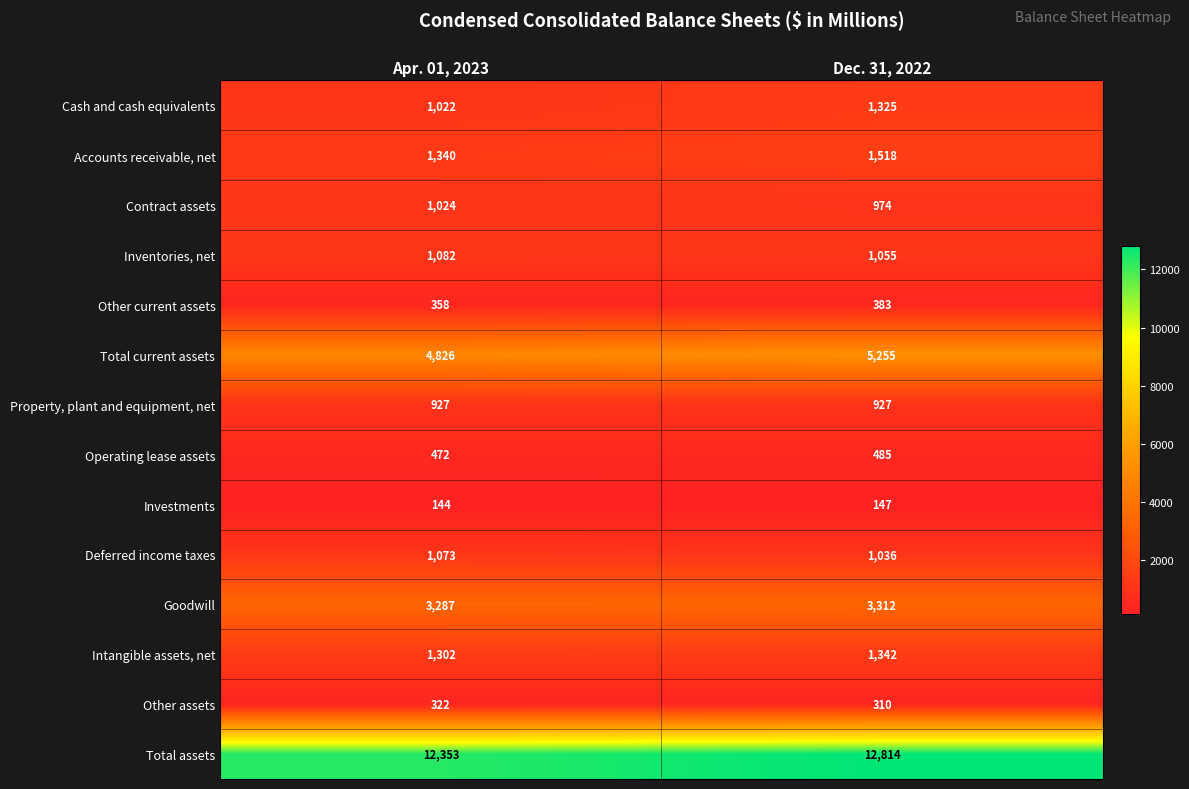

Where is Goodwill nearest to the value 3299?

Apr. 01, 2023